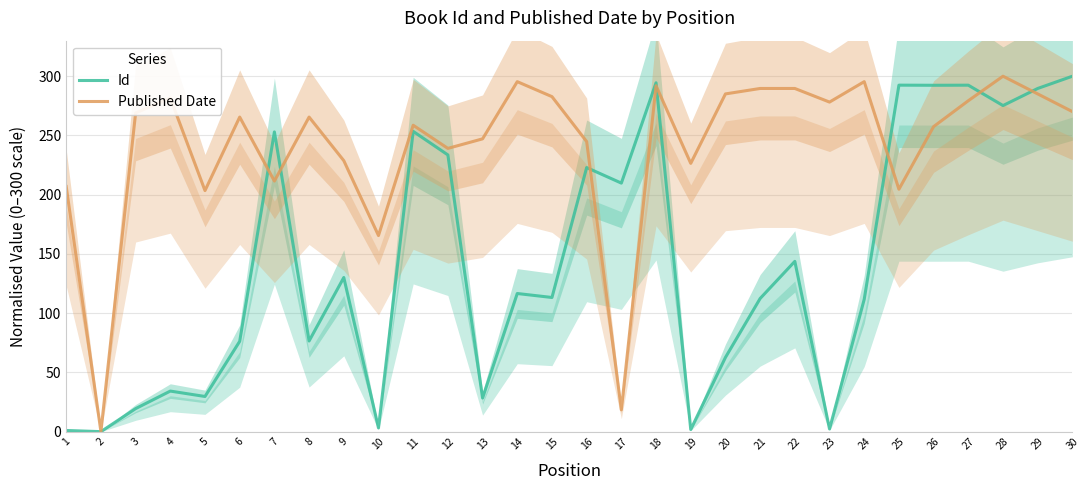

At 28, list the series in order from smallest to largest.

Id, Published Date